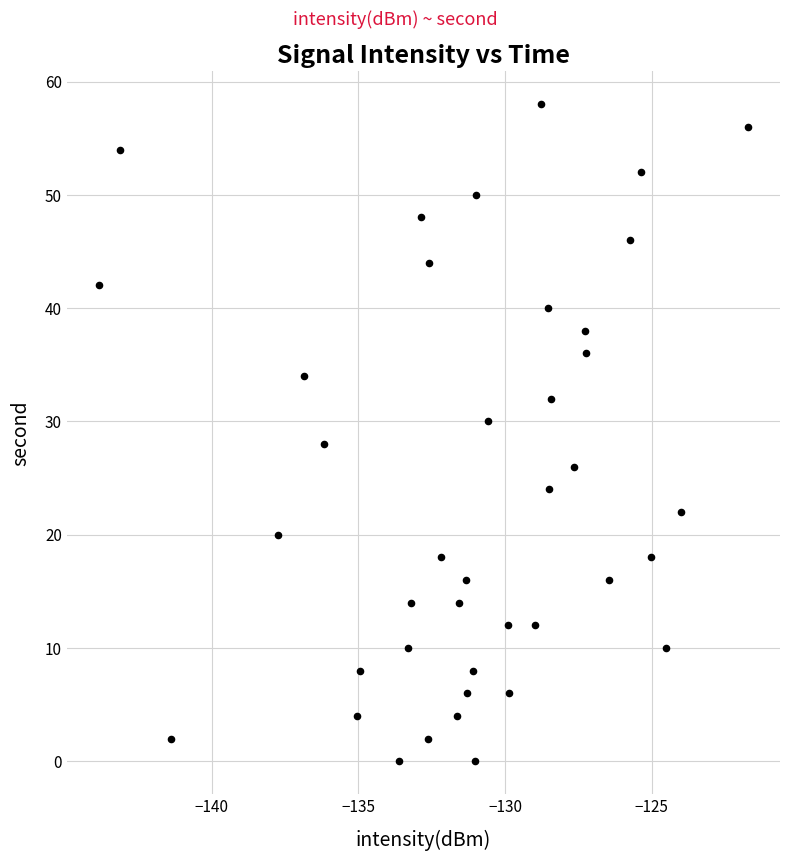

What is the range of Y values (max minus min)?

58